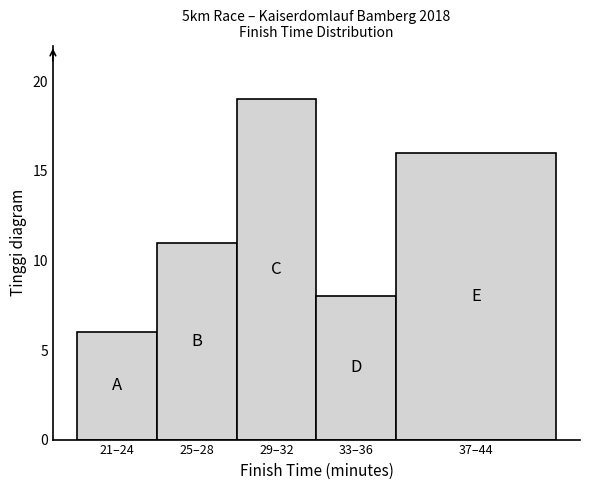

Reading right to left, transcribe all the data shown in this chart.

37–44=16	33–36=8	29–32=19	25–28=11	21–24=6